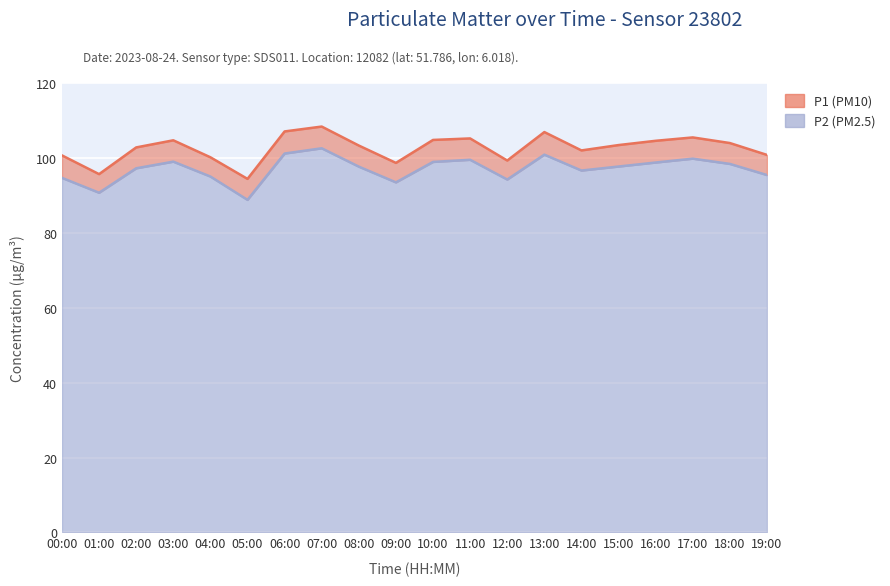

Where is the first local minimum for P2?

01:00